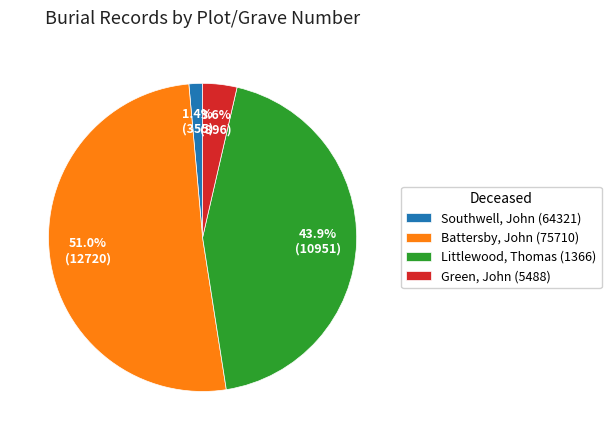

What is the smallest slice in the pie chart?

Southwell, John (64321)